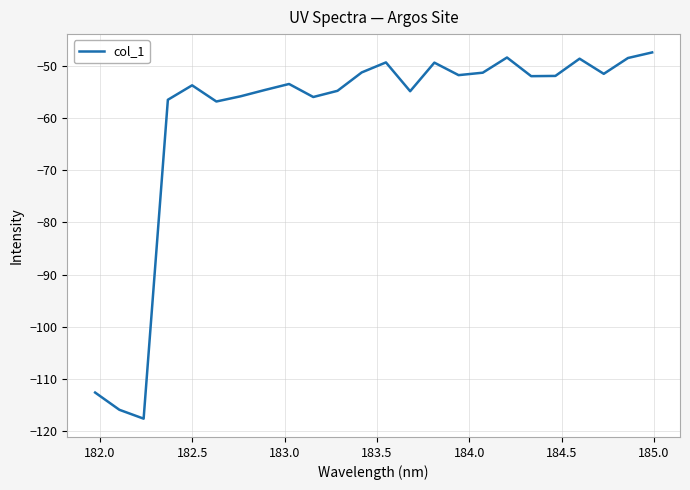

What is the difference between the maximum and minimum values?

70.2